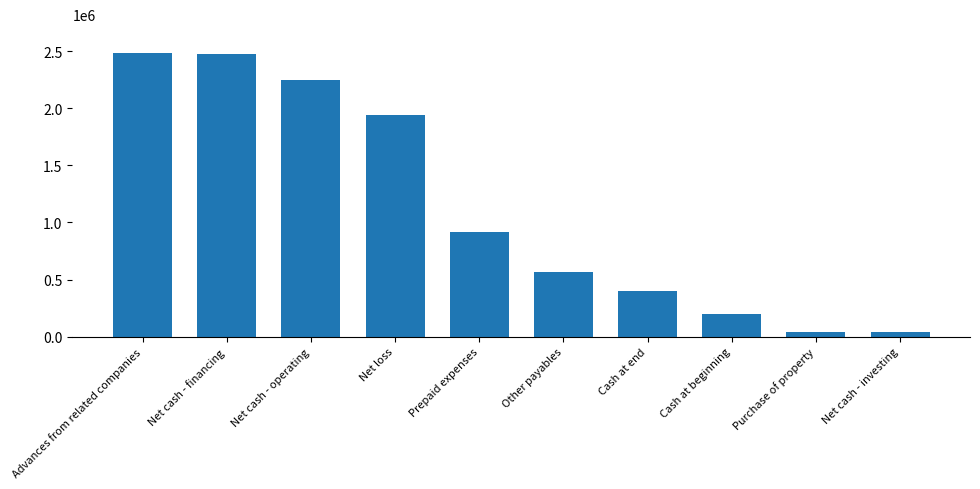

At which label does the data first exceed 913853?

Advances from related companies